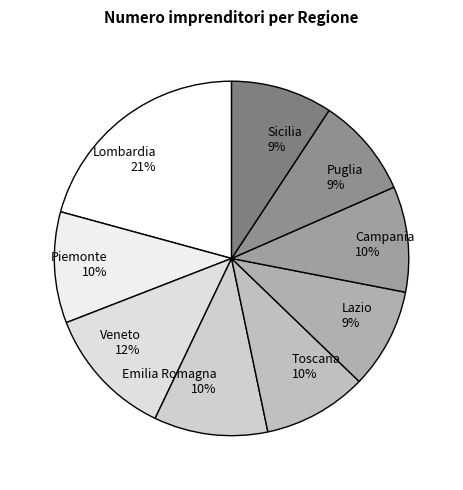

What percentage is the Lombardia slice, to the nearest percent?

21%